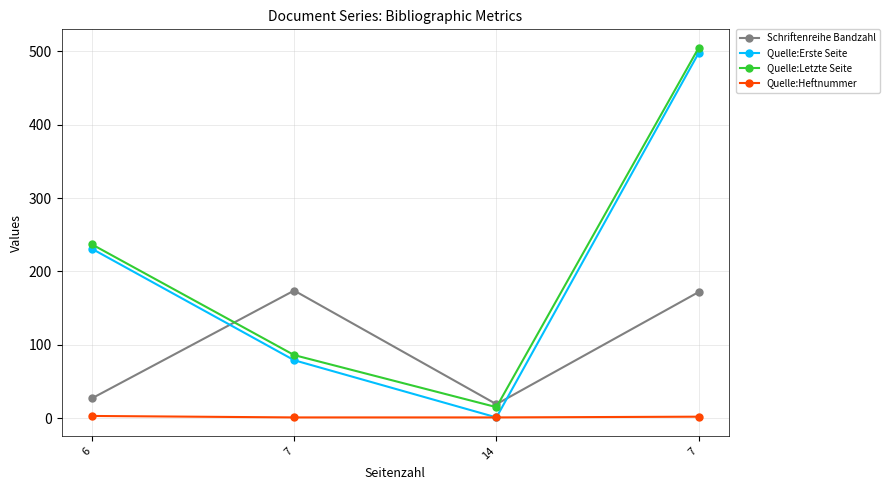

True or false: Schriftenreihe Bandzahl and Quelle:Letzte Seite intersect in this chart.

True